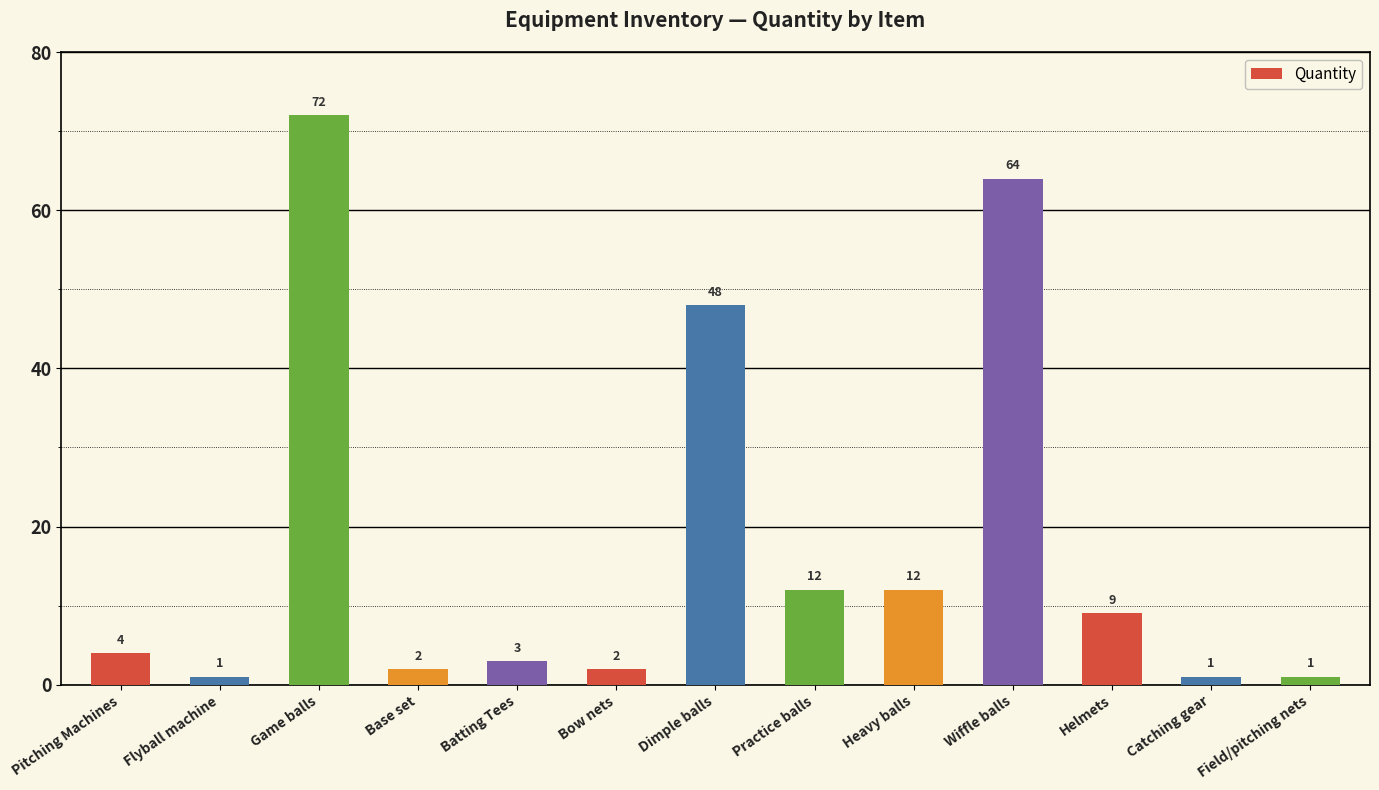

What position from the right is Game balls?

11